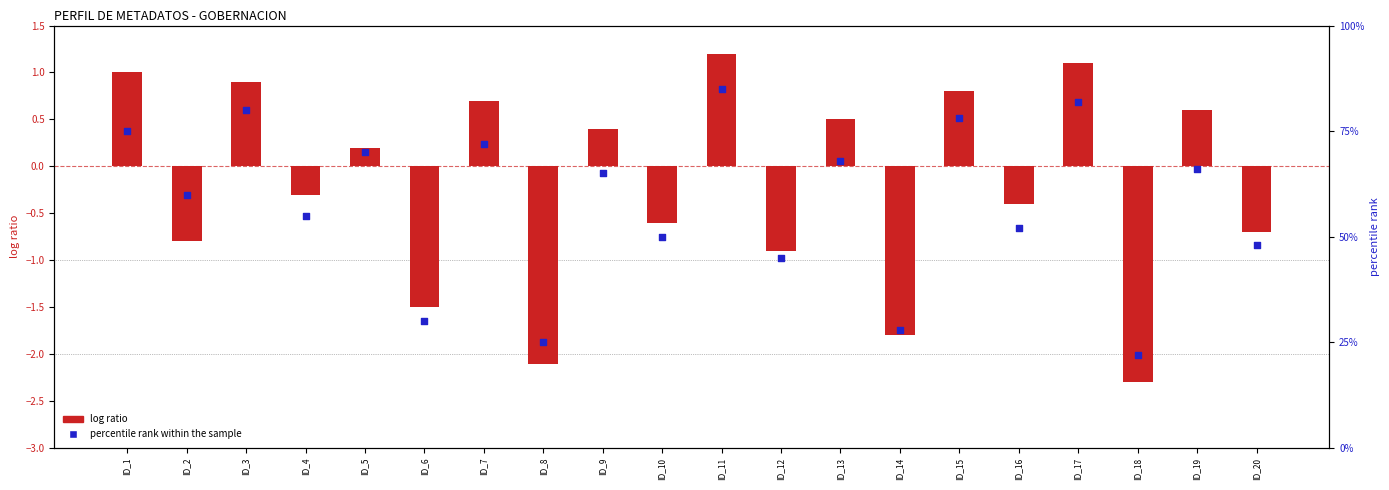

Is the value of percentile rank within the sample at ID_10 greater than the value of log ratio at ID_10?

Yes